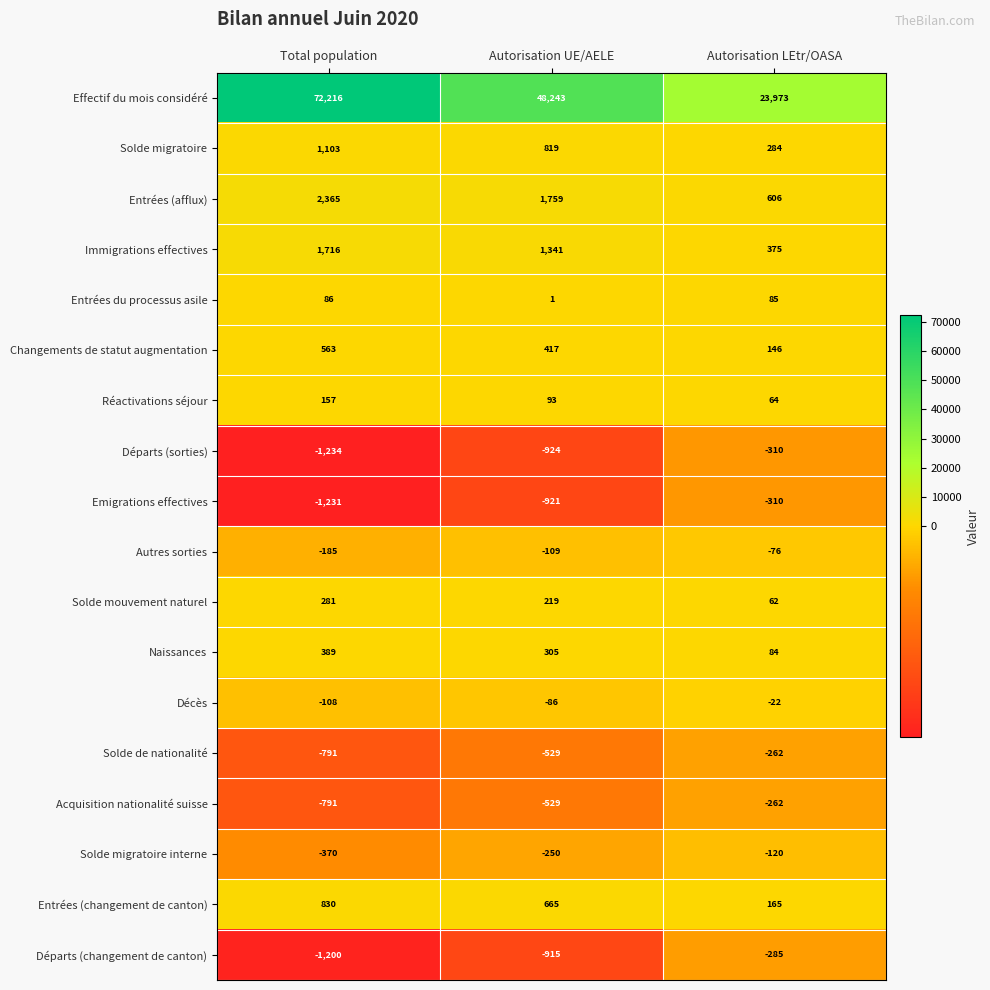

Which category has the highest value across all series?

Total population